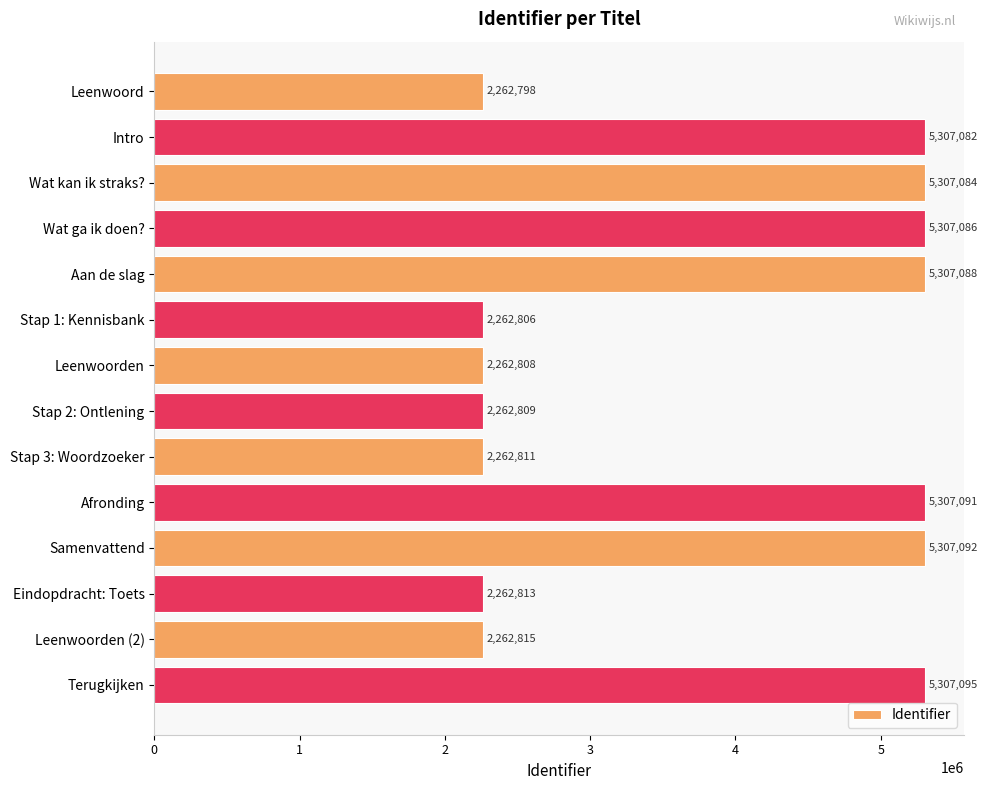

List the labels in order of value, largest first.

Terugkijken, Samenvattend, Afronding, Aan de slag, Wat ga ik doen?, Wat kan ik straks?, Intro, Leenwoorden (2), Eindopdracht: Toets, Stap 3: Woordzoeker, Stap 2: Ontlening, Leenwoorden, Stap 1: Kennisbank, Leenwoord